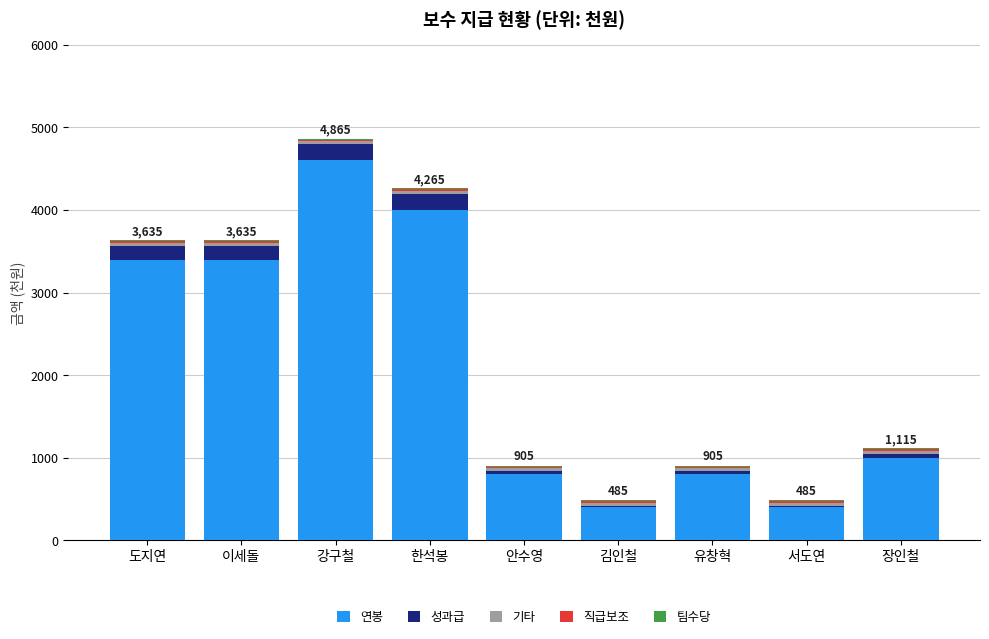

The 연봉 series shows 4600 at 강구철. True or false?

True